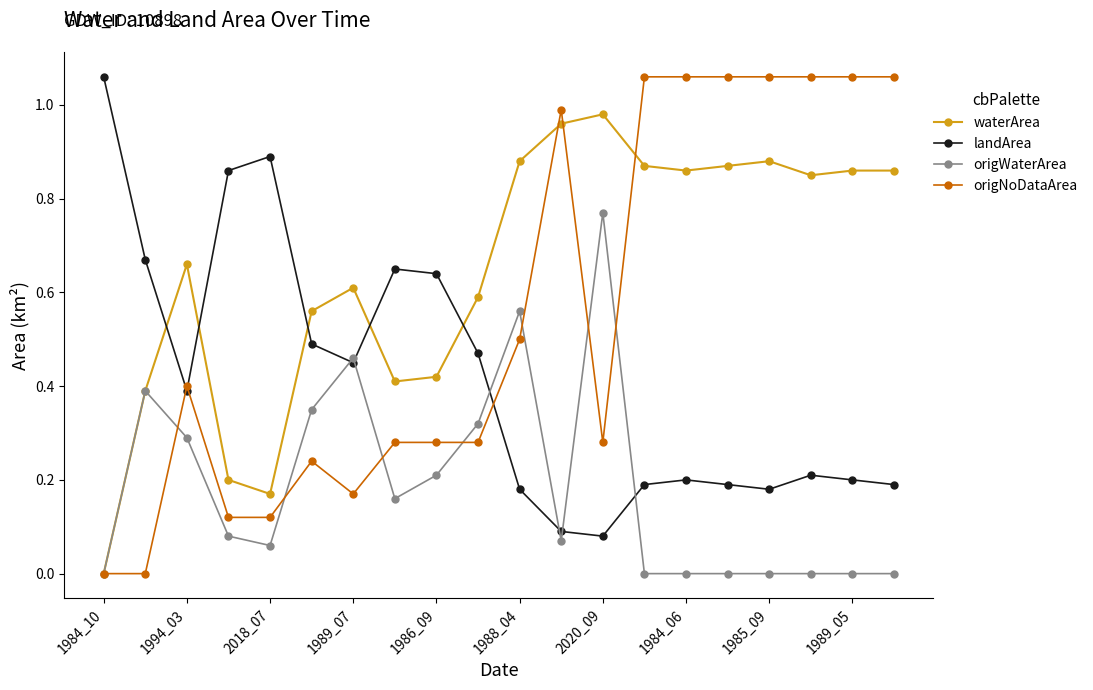

What is the sum of all origNoDataArea values?

11.1